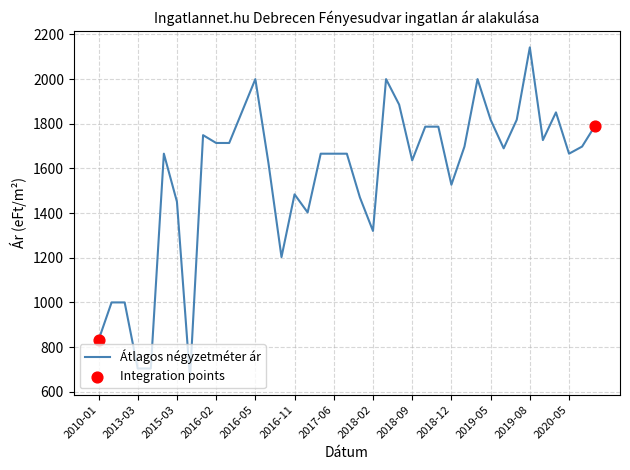

What is the maximum value shown in the chart?

2142